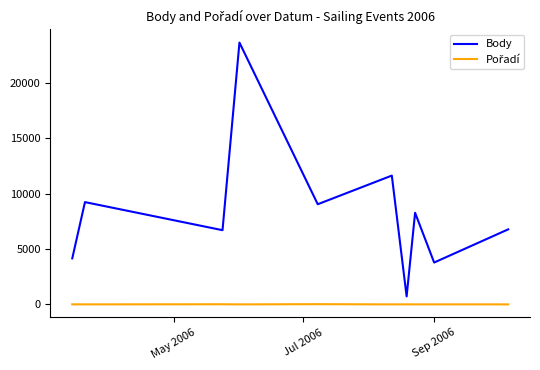

What is the difference between the maximum and minimum values in the Body series?

22937